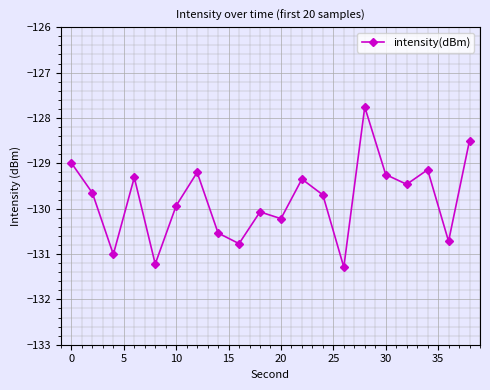

How many points are lower than both their immediate neighbors (excluding endpoints)?

7